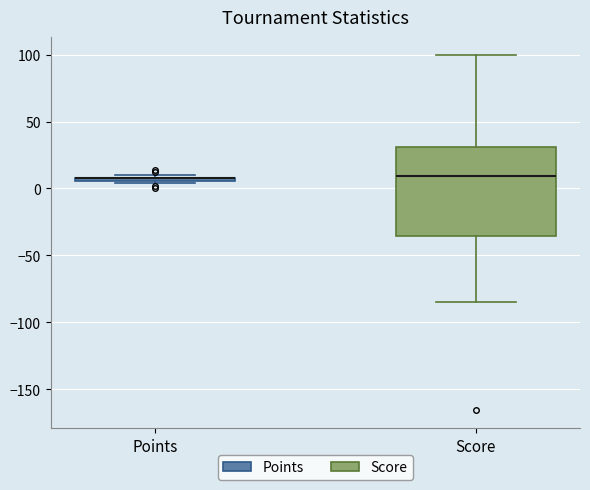

Which box is the tallest, from its lower edge to its upper edge?

Score